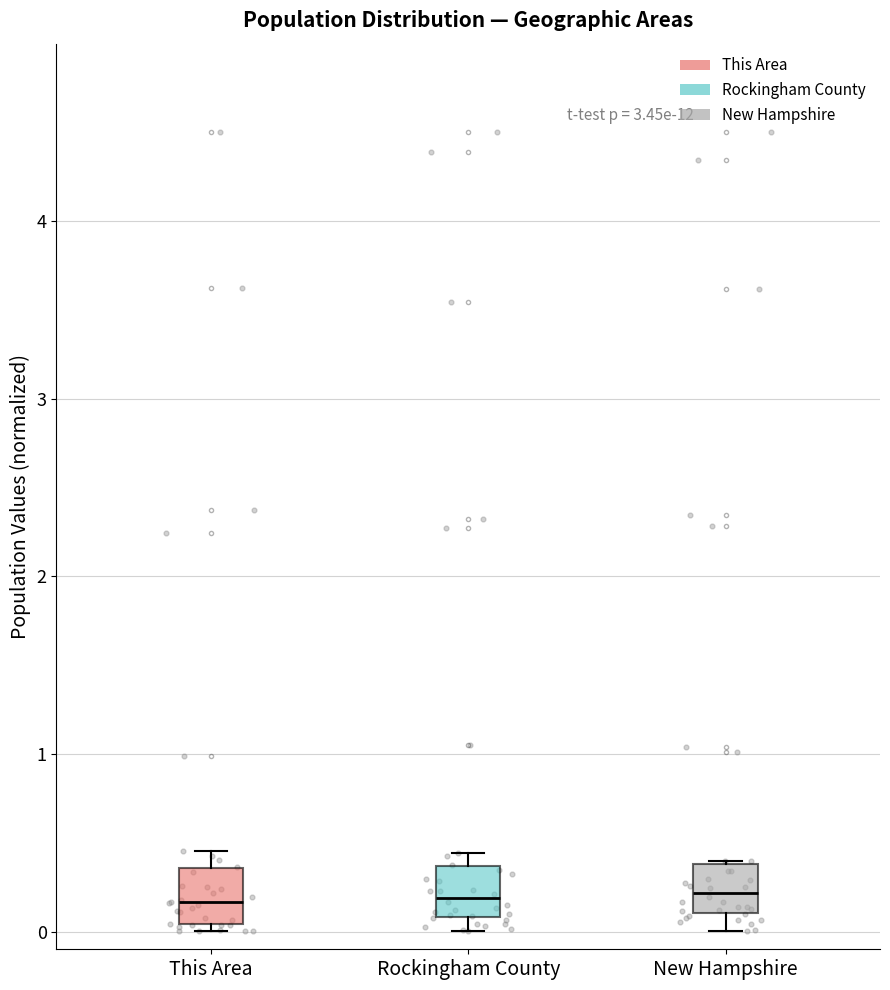

Reading left to right, transcribe this box plot: for each box, give where its median line is, the range the box spans, and where its two whiskers end, as read against the y-axis. The values are not printed on the chart, so give them approximately, as read against the axis.

This Area: median 0.2, box 0.0 to 0.4, whiskers 0.0 (just below the box's lower edge) to 0.5
Rockingham County: median 0.2, box 0.1 to 0.4, whiskers 0.0 to 0.4 (just above the box's upper edge)
New Hampshire: median 0.2, box 0.1 to 0.4, whiskers 0.0 to 0.4